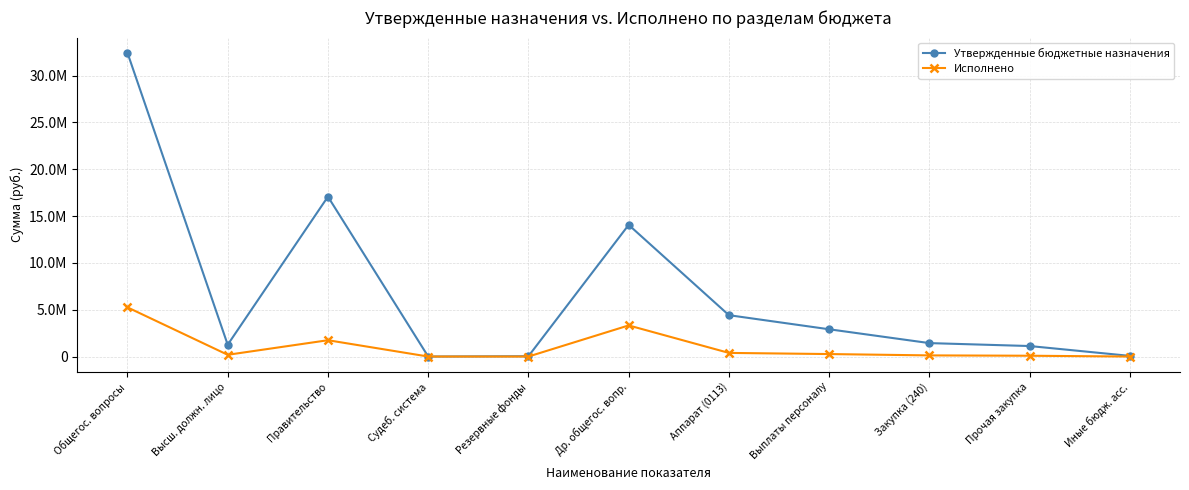

At how many categories does at least one series exceed 11967661?

3